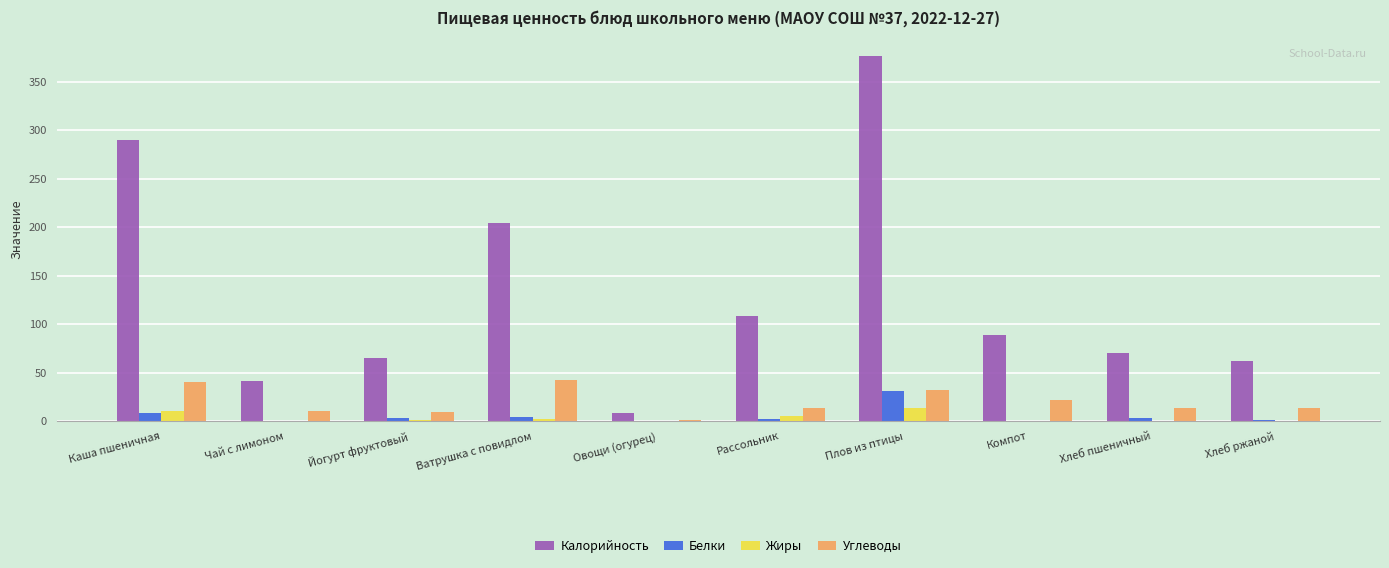

The Белки series shows 0.1 at Чай с лимоном. True or false?

True